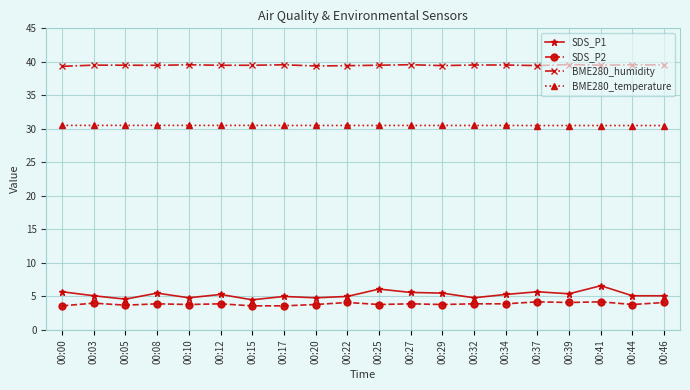

How many lines are shown in the chart?

4